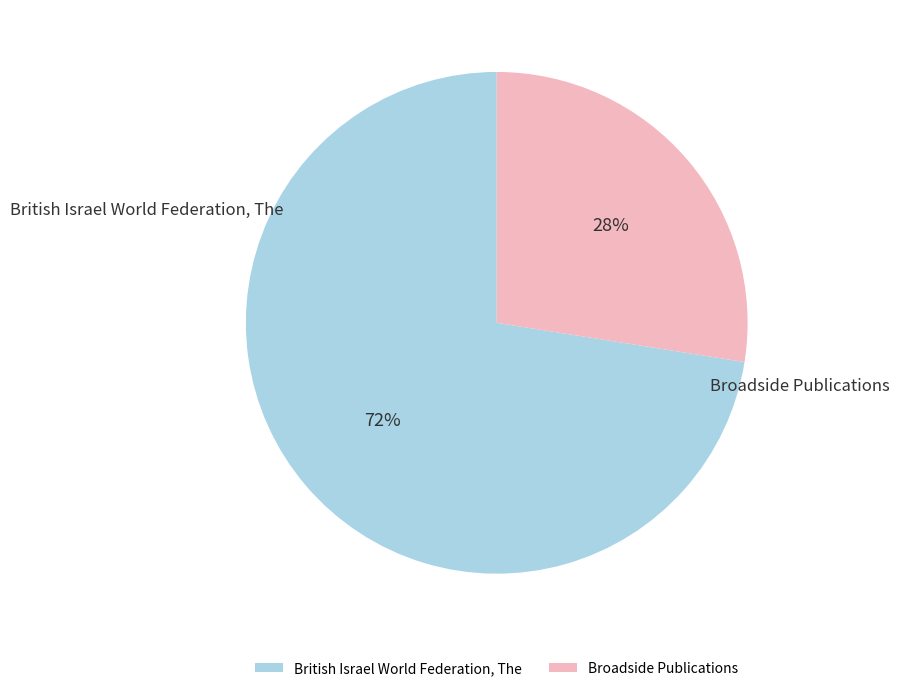

Is it true that Broadside Publications is 28% of the pie?

True